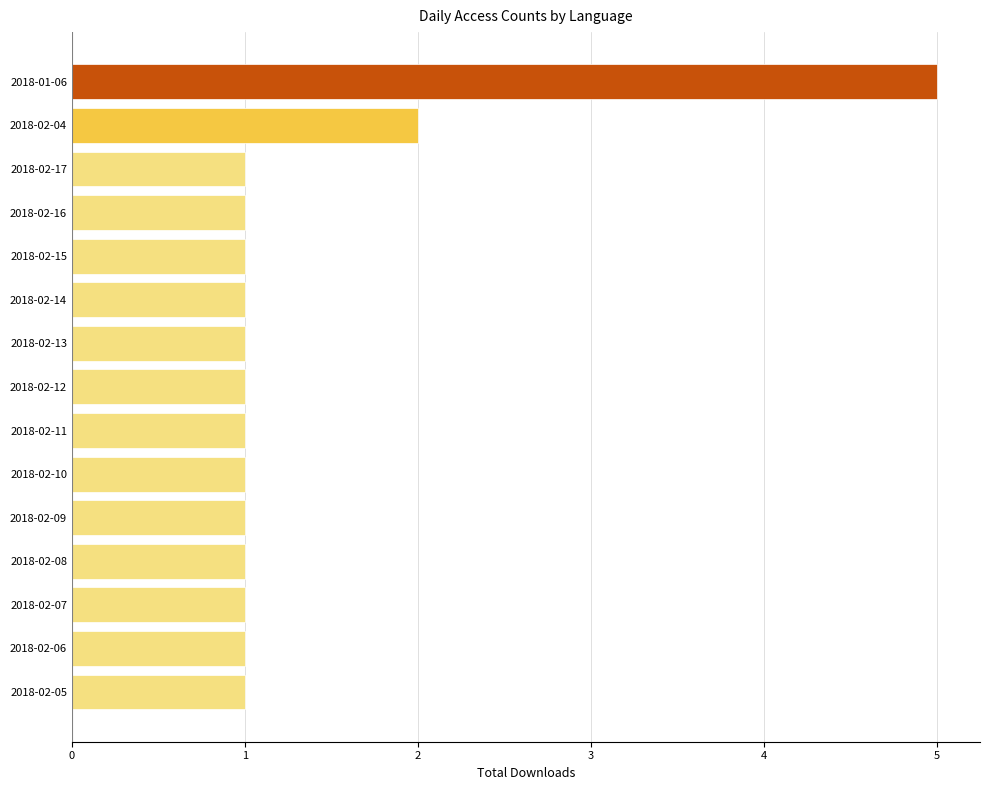

At which label is the value closest to 3?

2018-02-04